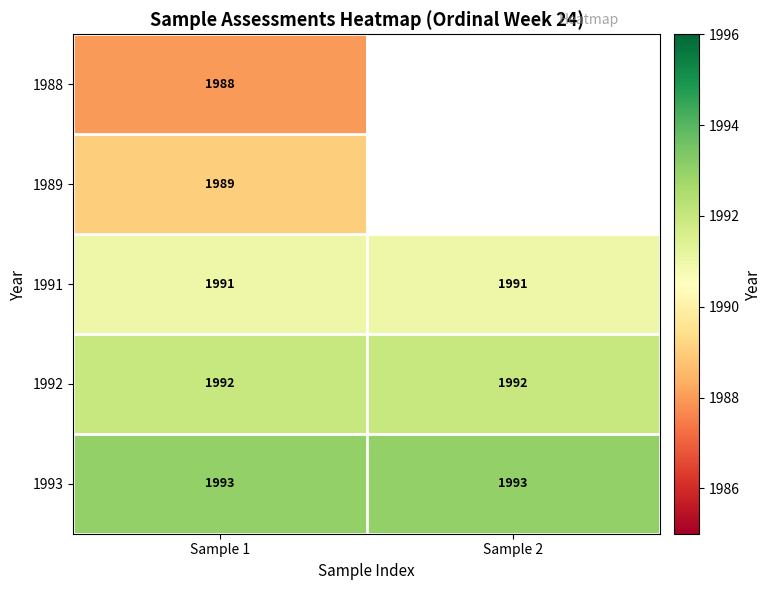

How many categories are shown in the chart?

2